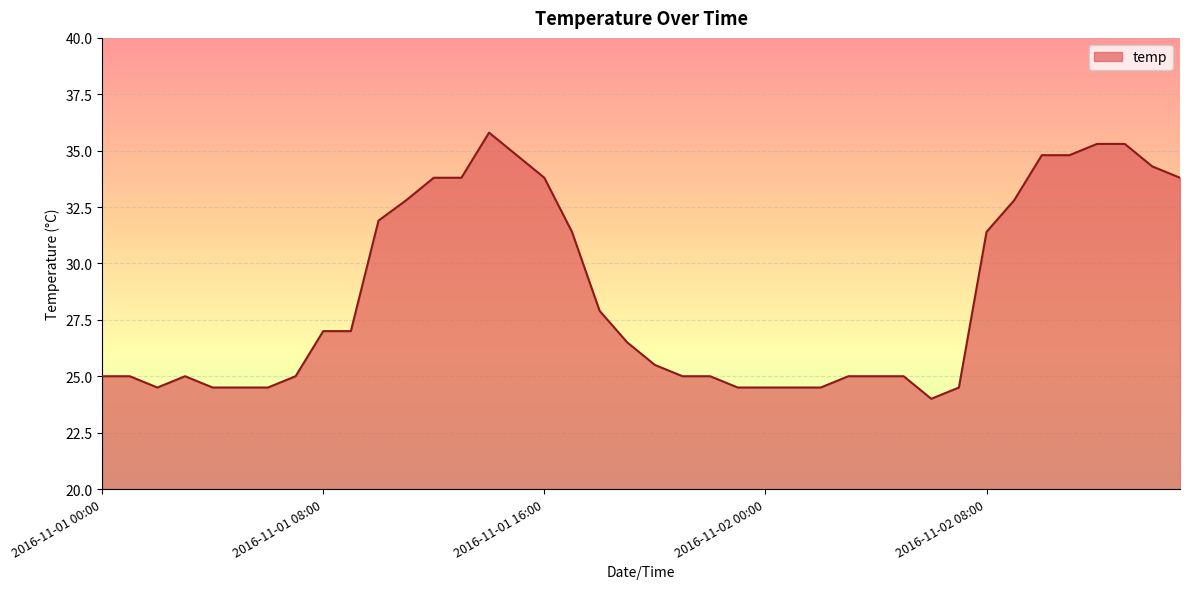

What is the difference between the maximum and minimum values?

11.8